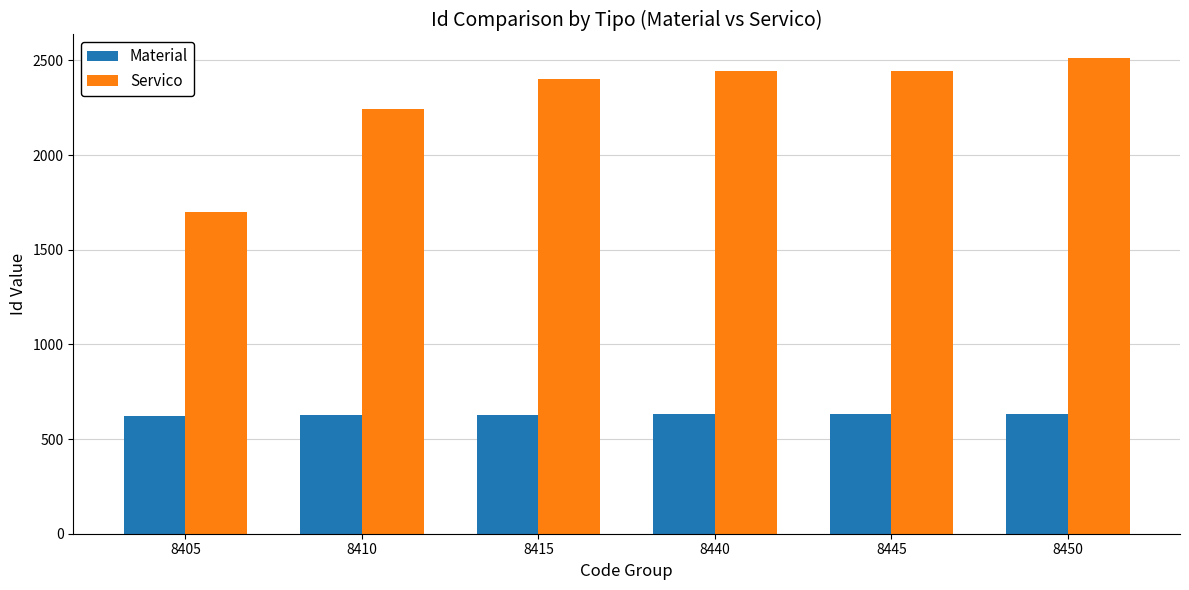

Count the number of categories in the chart.

6